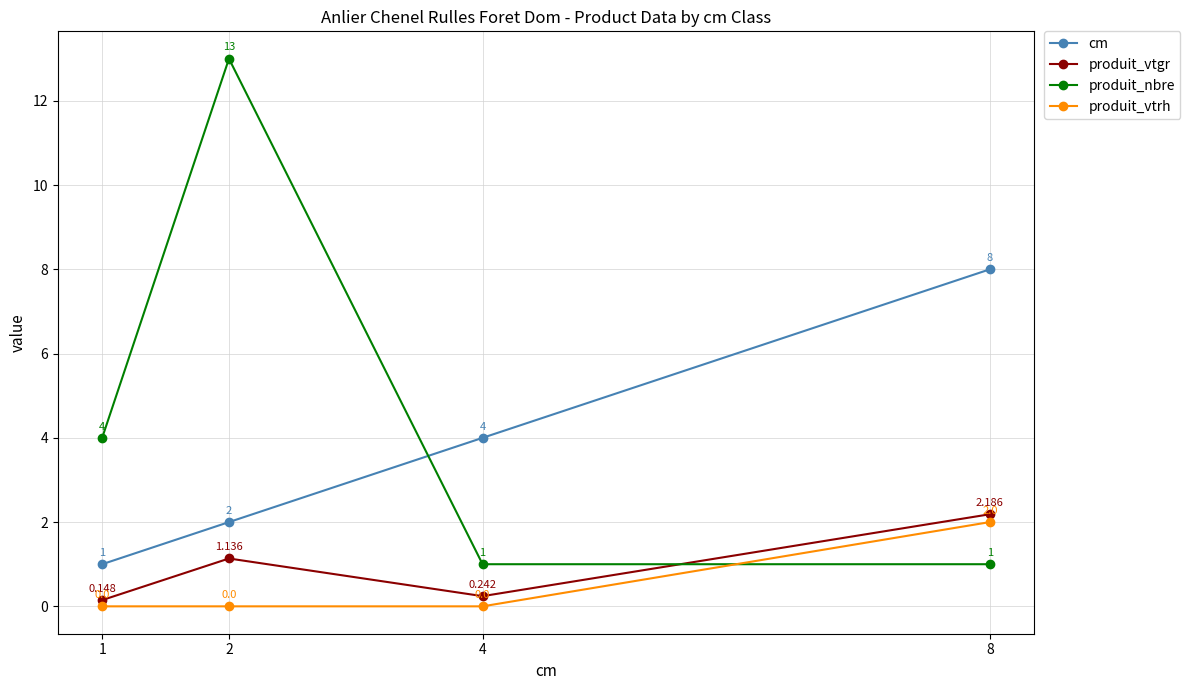

Which series changed the most between 2 and 8?

produit_nbre